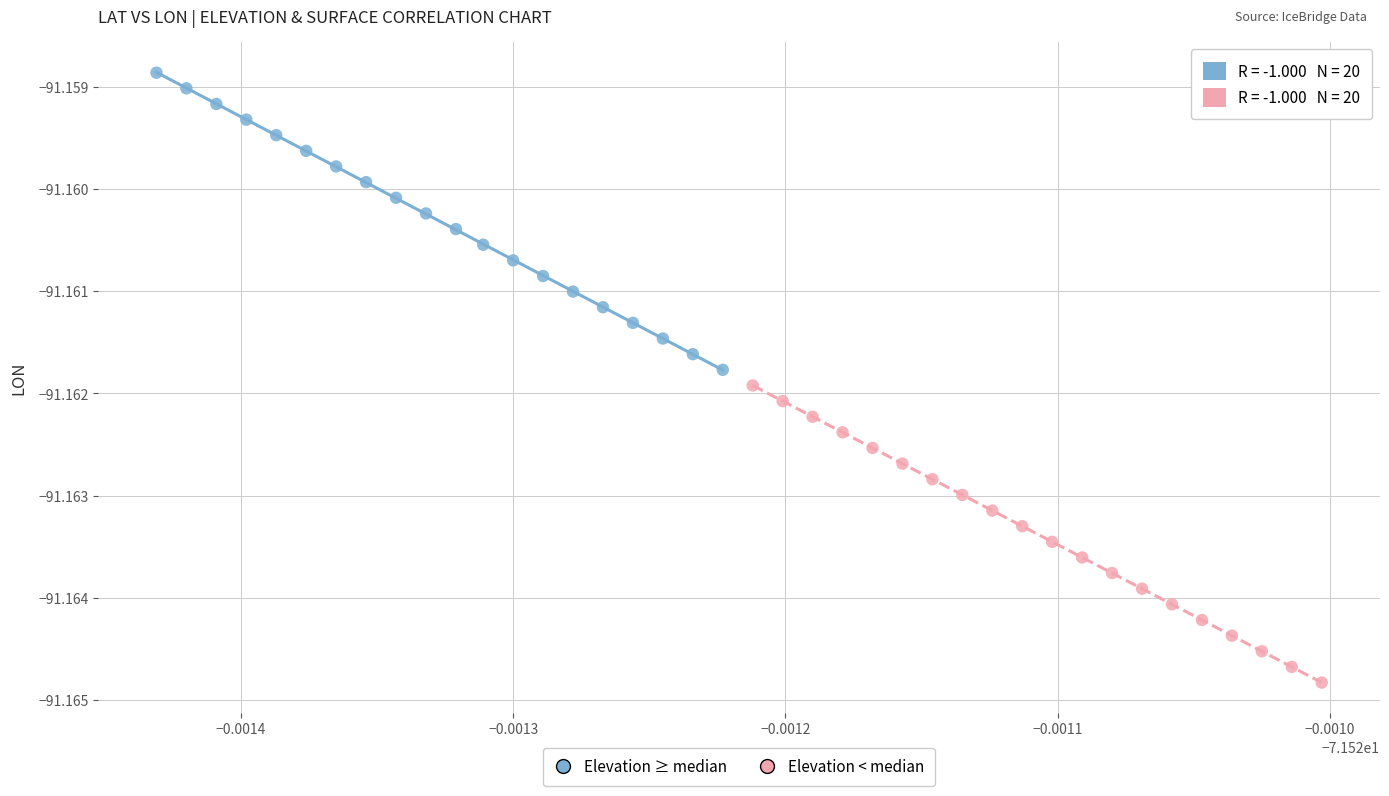

Which series reaches the minimum Y coordinate?

Elevation < median